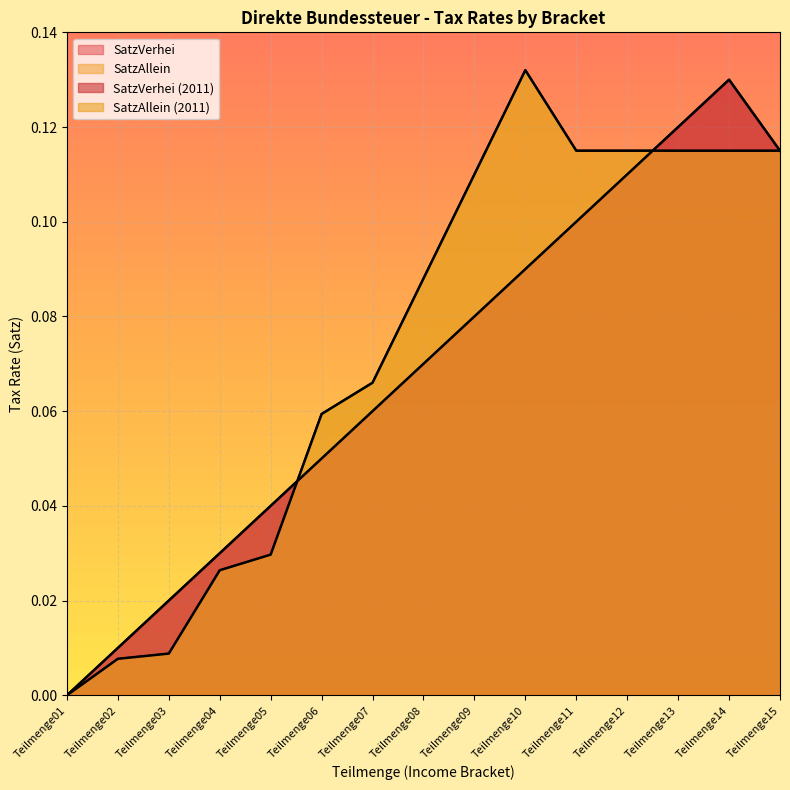

Which category has the lowest value across all series?

Teilmenge01